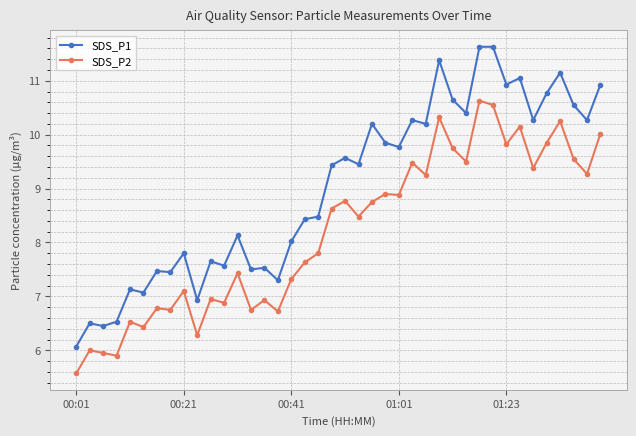

What is the value of the SDS_P2 point at the 38th from the left?

9.6